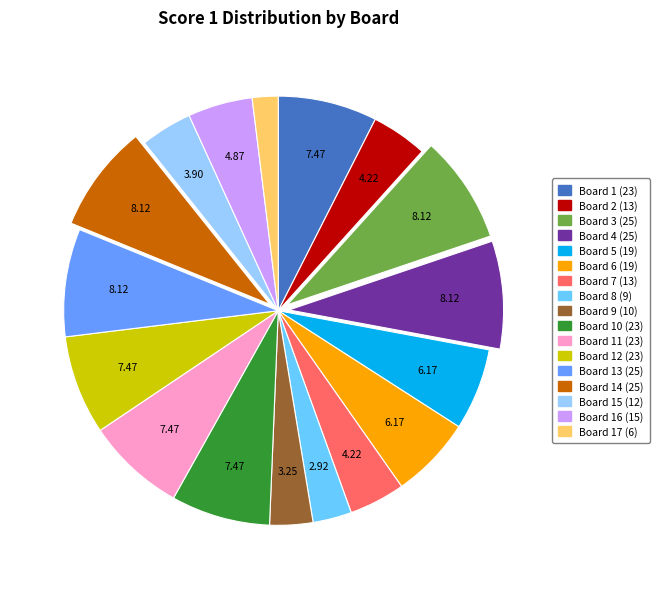

Is it true that Board 13 (25) is 22% of the pie?

False